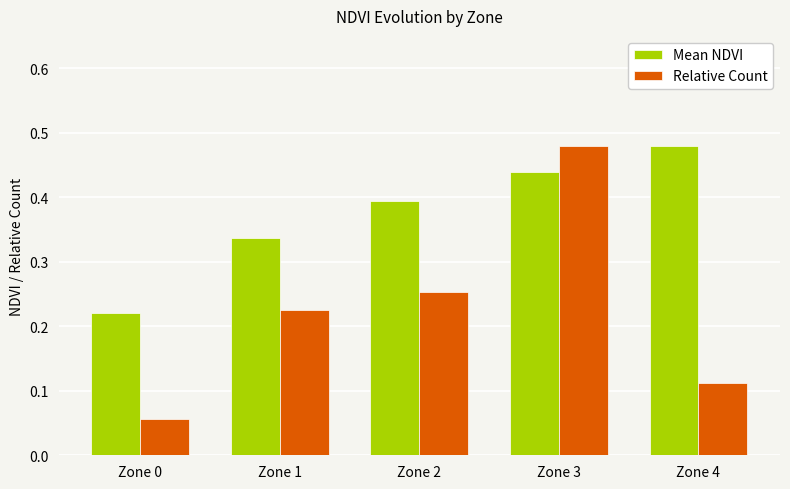

The Relative Count series shows 0.0 at Zone 0. True or false?

False